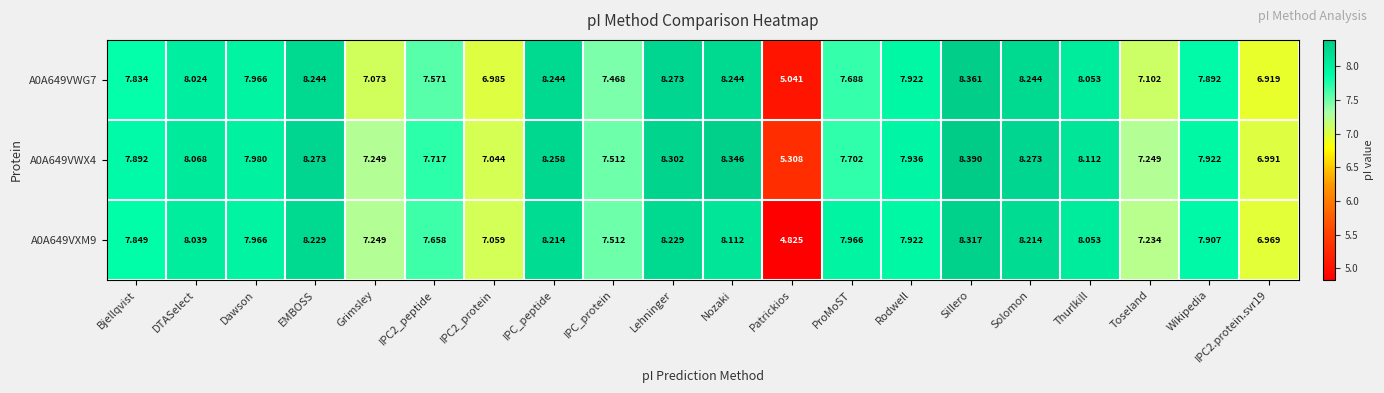

At which label does A0A649VWG7 reach its minimum?

Patrickios